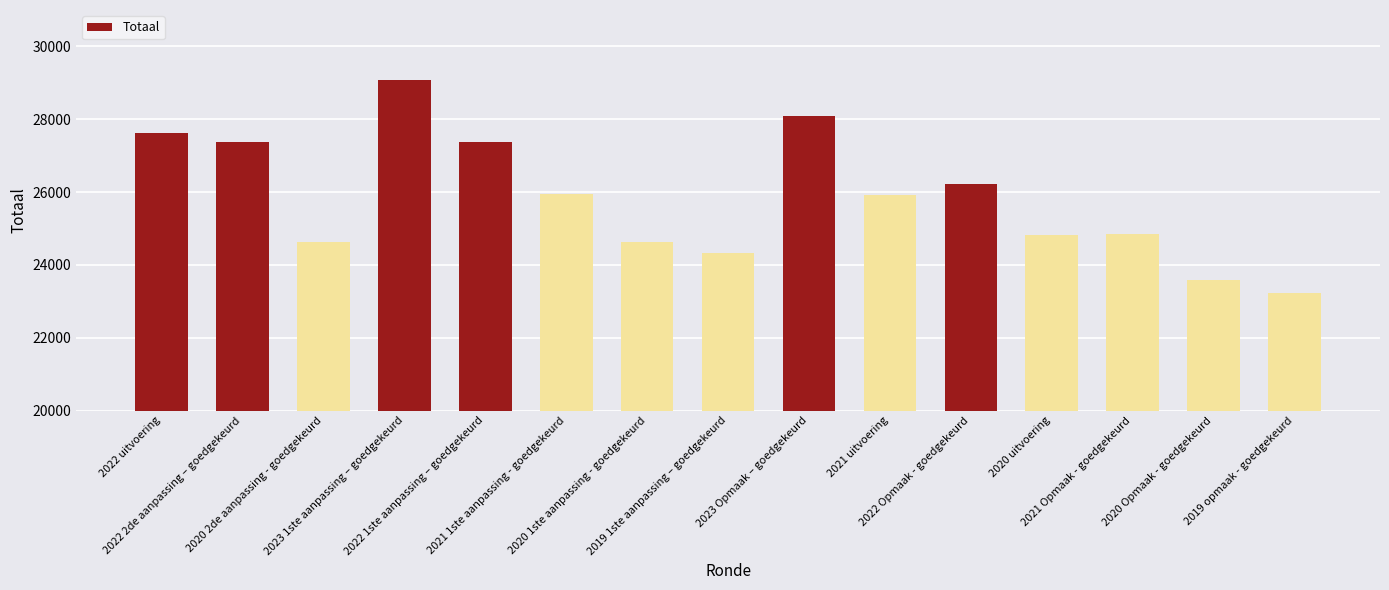

What is the approximate value at 2022 Opmaak - goedgekeurd, to the nearest 10?

26210